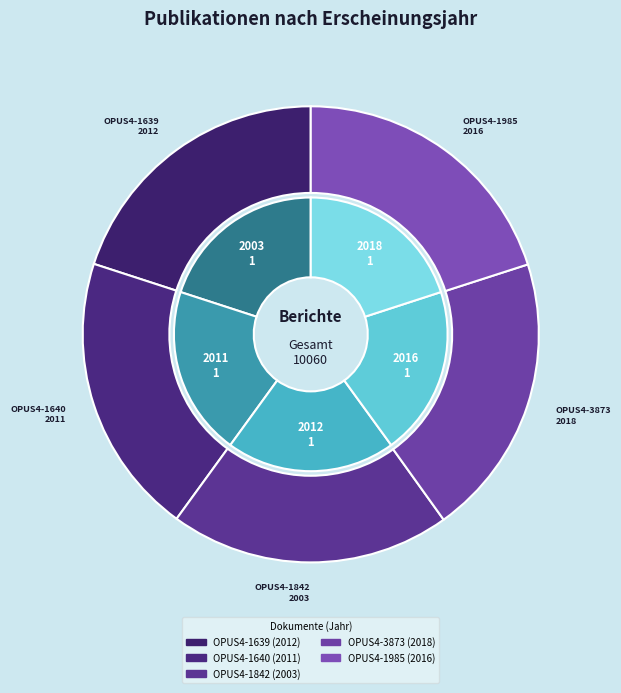

Which has a higher value, OPUS4-3873 or OPUS4-1842?

OPUS4-3873